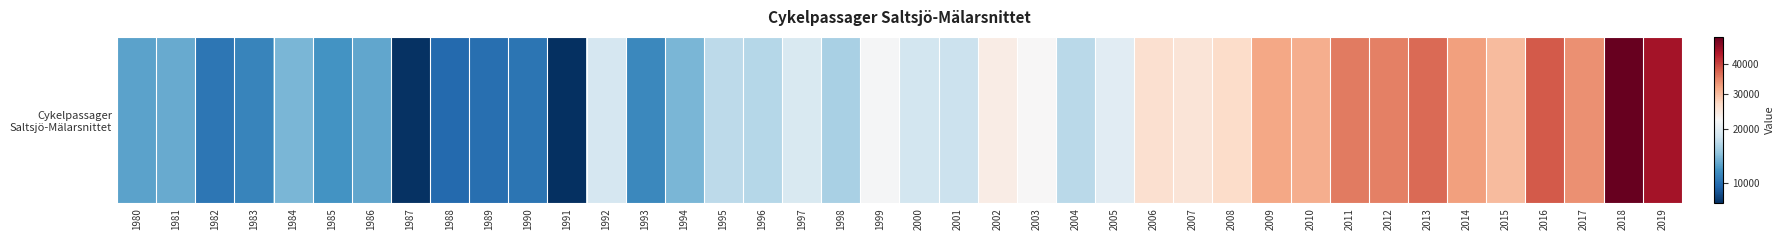

Approximately how many times larger is the value at 1985 compared to 1995?

0.7